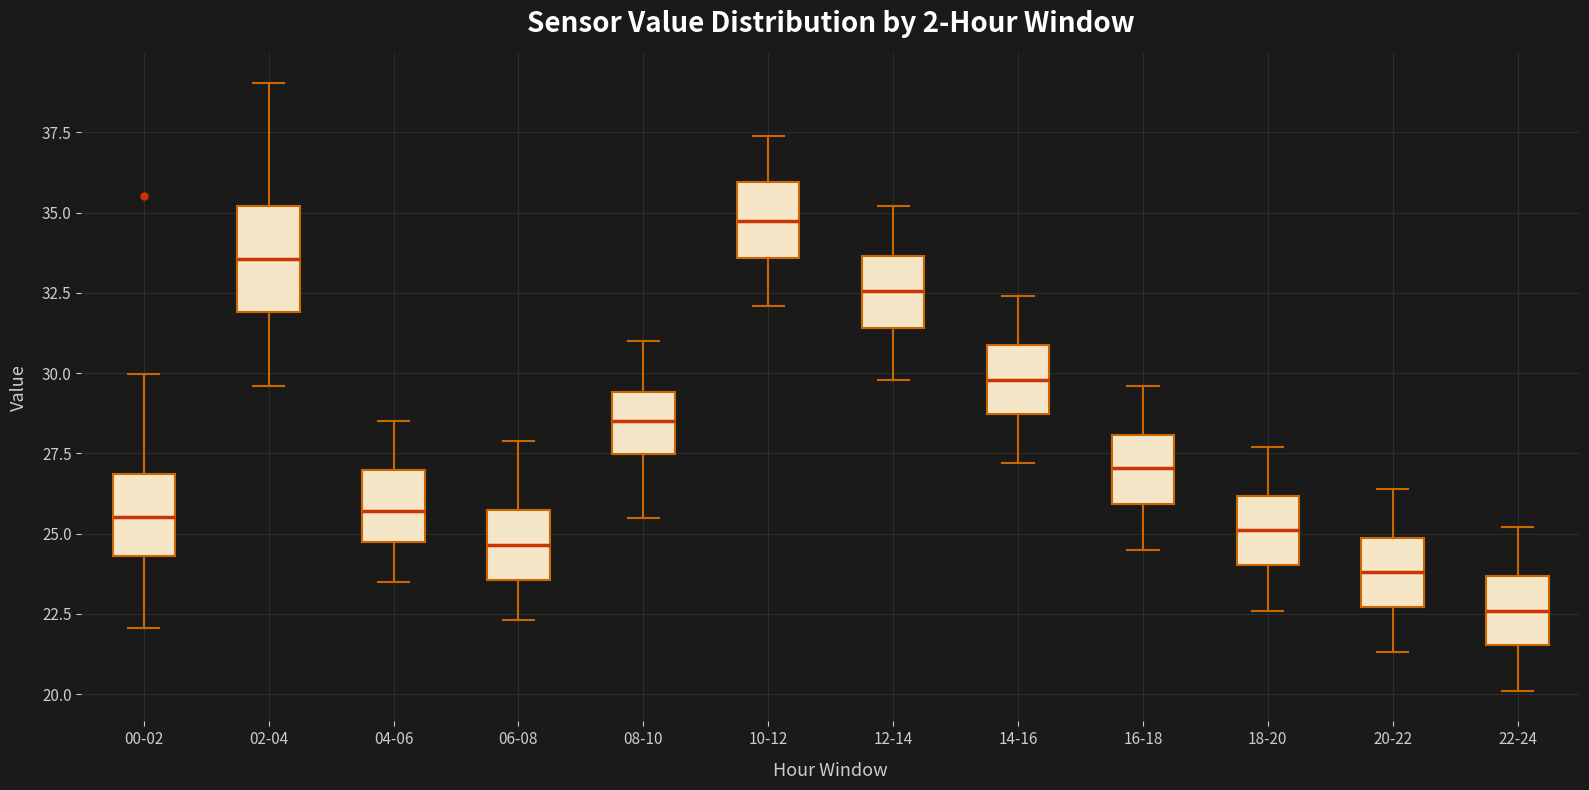

Comparing the boxes themselves (not the whiskers), which one is the tallest?

02-04